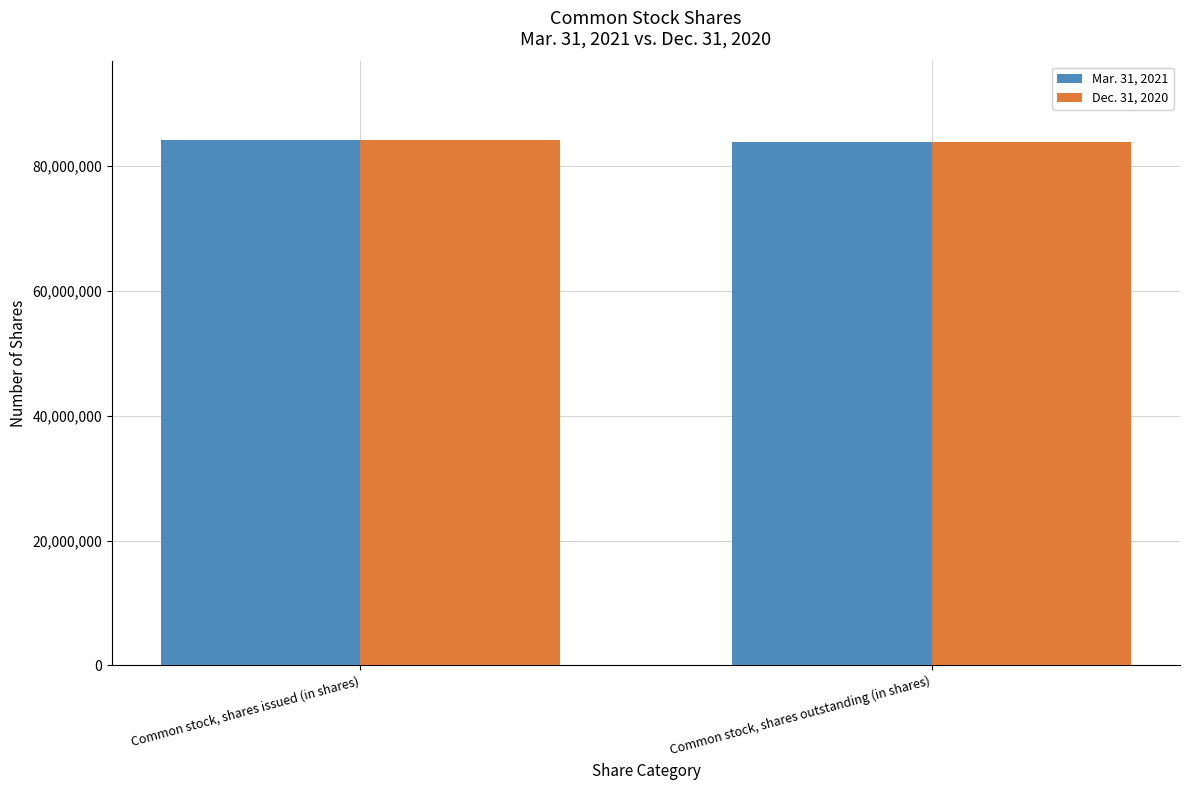

Rank the categories by Dec. 31, 2020 value from highest to lowest.

Common stock, shares issued (in shares), Common stock, shares outstanding (in shares)